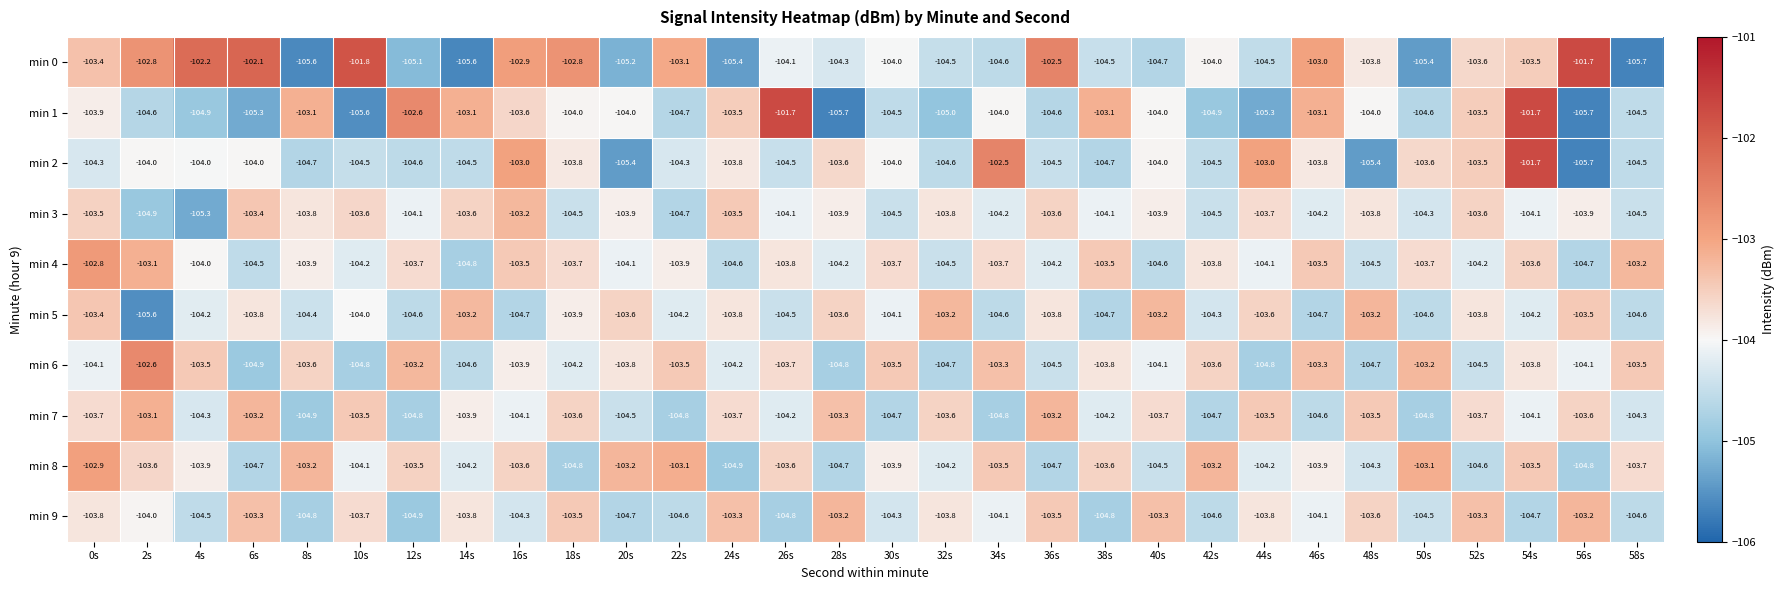

The min 7 series shows -104.5 at 20s. True or false?

True